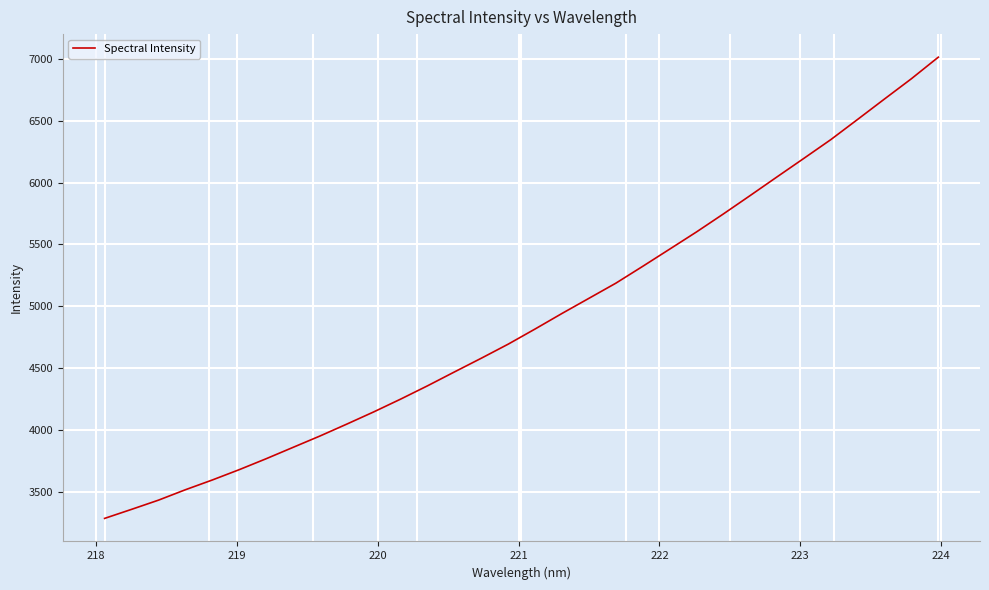

What is the greatest value displayed?

7016.1